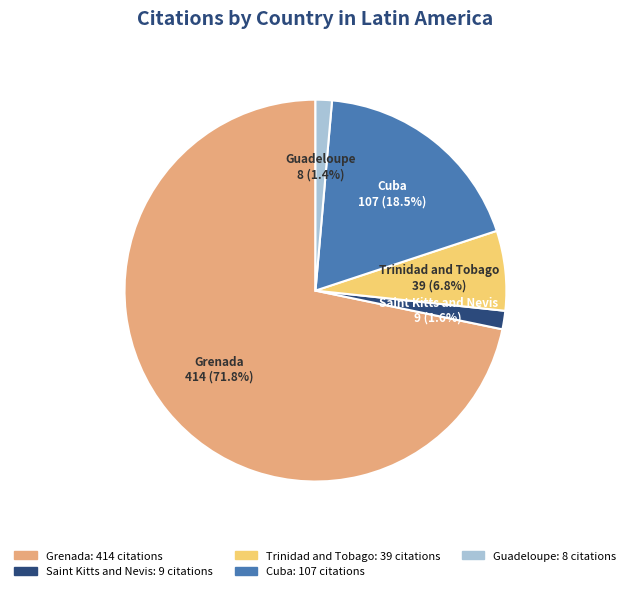

What portion of the pie excludes Saint Kitts and Nevis?

98.4%